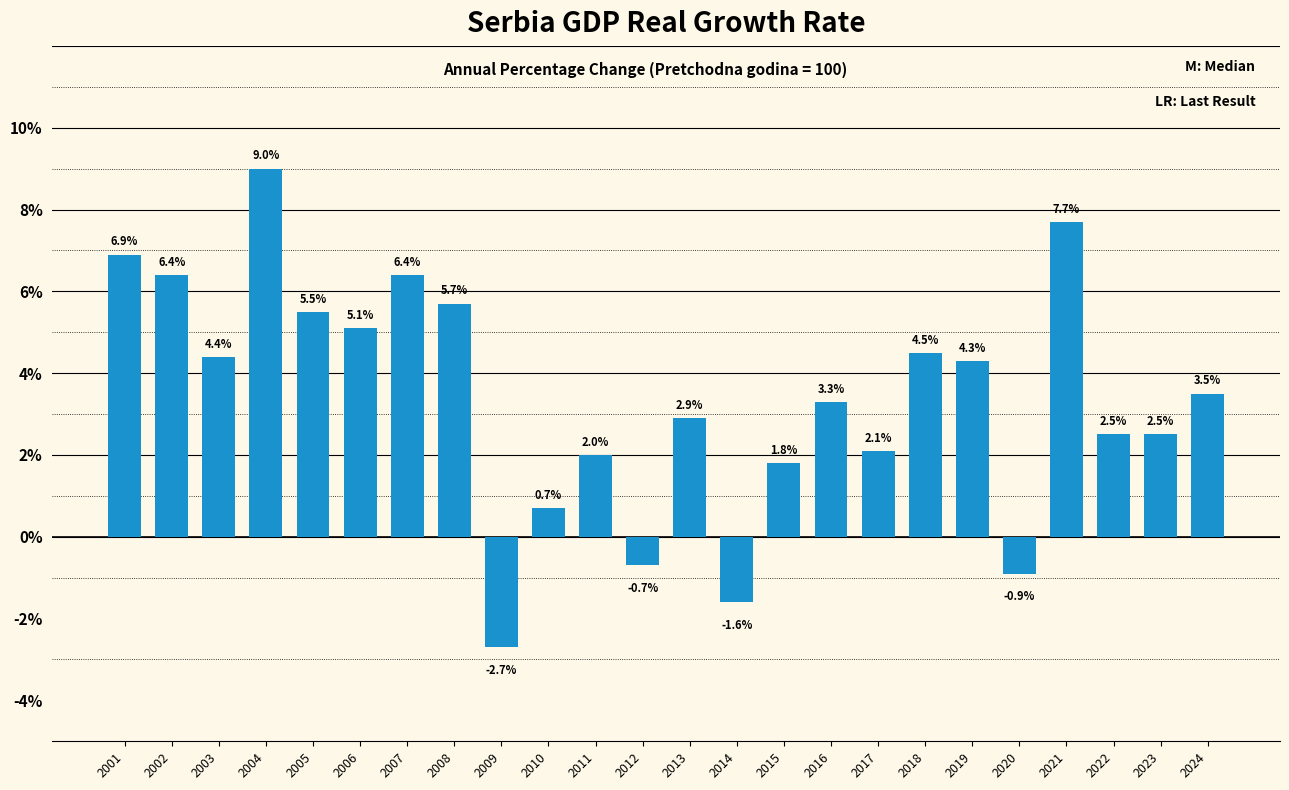

Reading right to left, transcribe all the data shown in this chart.

3.5	2.5	2.5	7.7	-0.9	4.3	4.5	2.1	3.3	1.8	-1.6	2.9	-0.7	2.0	0.7	-2.7	5.7	6.4	5.1	5.5	9.0	4.4	6.4	6.9